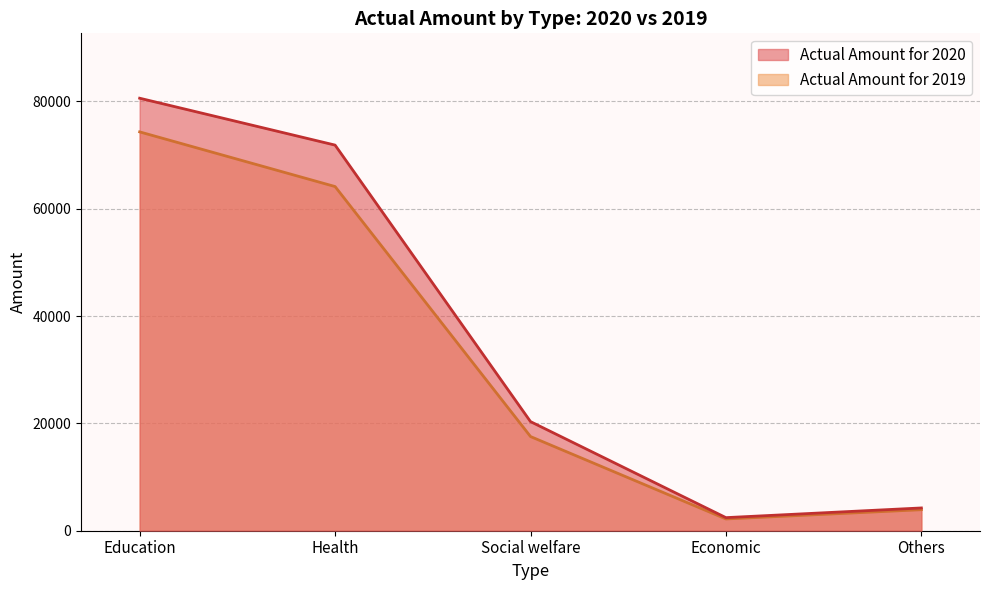

What is the spread (max minus min) of values at Economic?

245